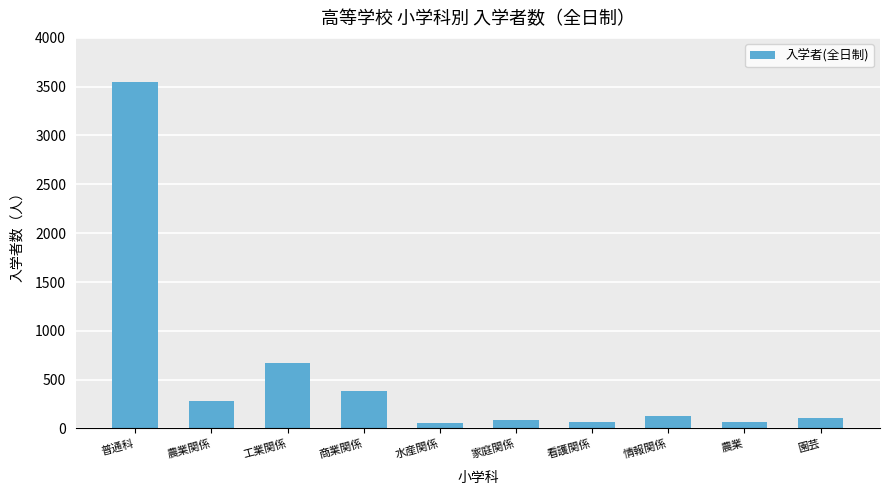

Between 農業 and 普通科, which is larger?

普通科